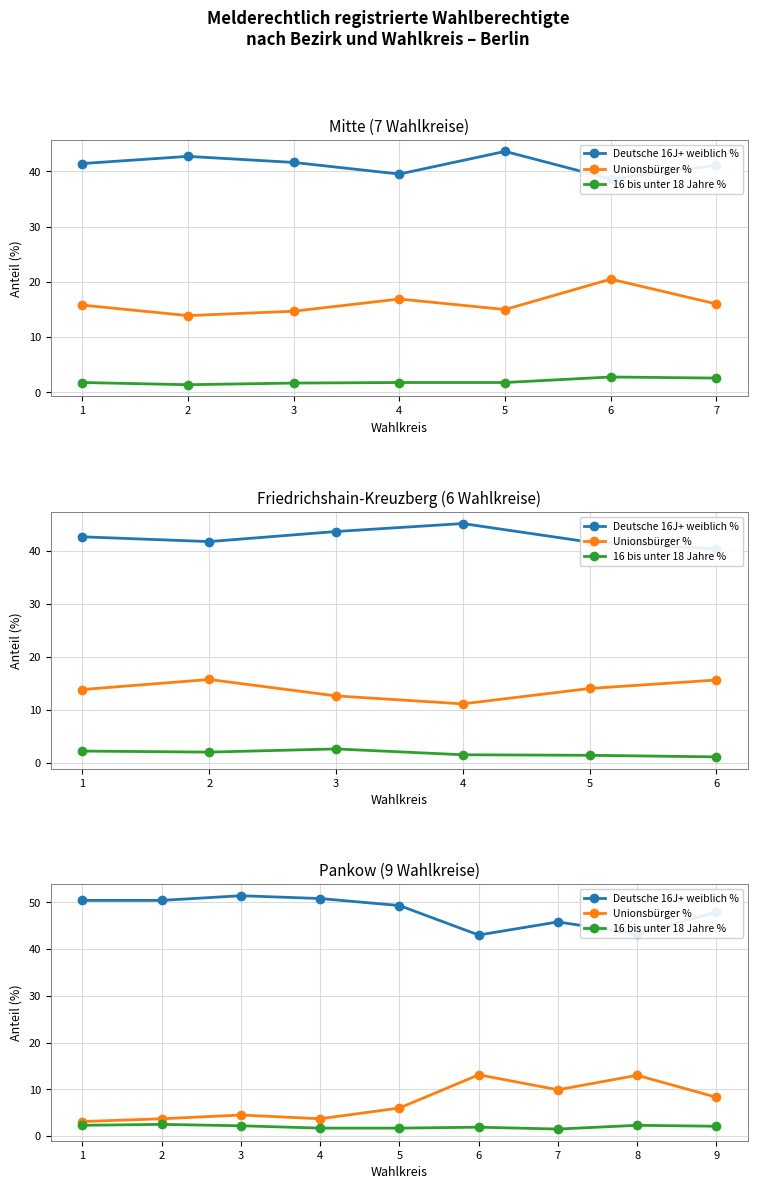

The Unionsbürger % series shows 6.0 at 5. True or false?

True